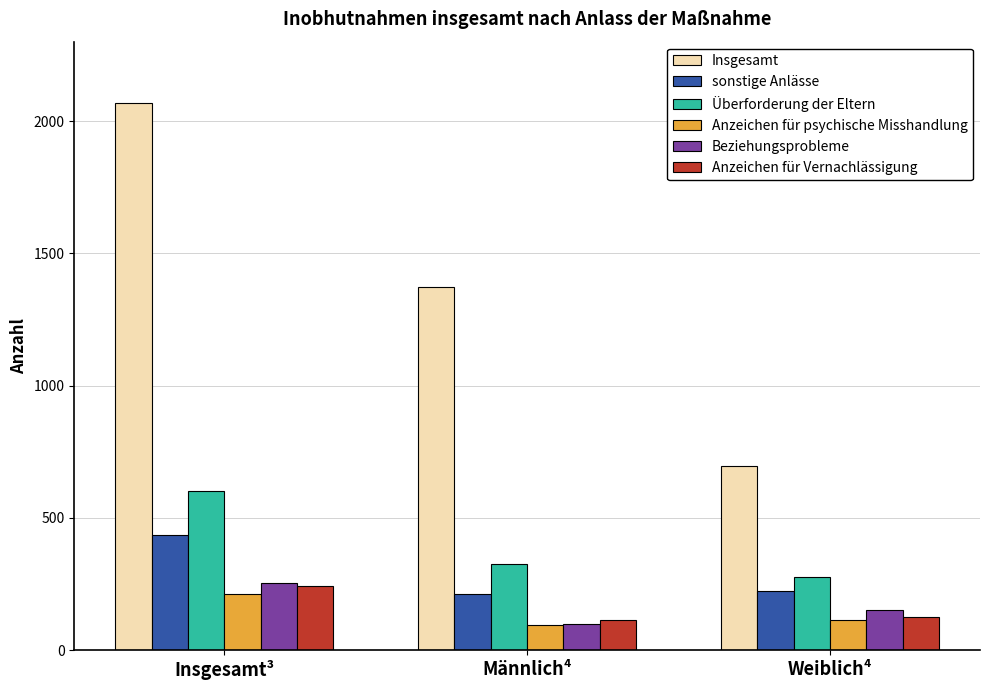

Reading left to right, transcribe all the data shown in this chart.

Insgesamt: 2069	1372	697
sonstige Anlässe: 437	213	224
Überforderung der Eltern: 602	326	276
Anzeichen für psychische Misshandlung: 211	97	114
Beziehungsprobleme: 253	99	154
Anzeichen für Vernachlässigung: 242	115	127